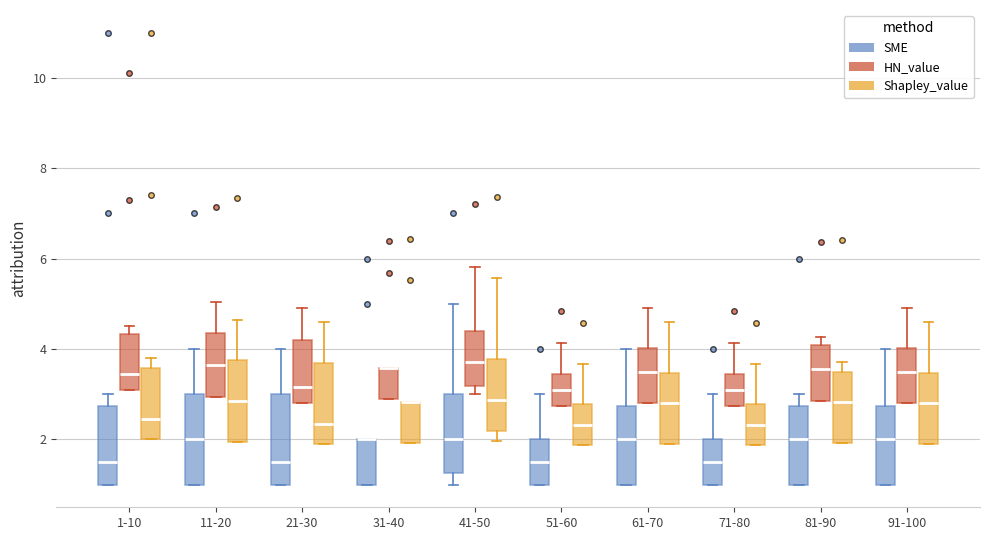

Reading left to right, read every box against the y-axis: the position of its median line, the range the box covers, and the ends of its whiskers. The values are not printed on the chart, so give them approximately, as read against the axis.

1-10 (SME): median 1.6, box 1.0 to 2.8, whiskers 1.0 to 3.0
1-10 (HN_value): median 3.4, box 3.2 to 4.4, whiskers 3.2 to 4.6
1-10 (Shapley_value): median 2.4, box 2.0 to 3.6, whiskers 2.0 to 3.8
11-20 (SME): median 2.0, box 1.0 to 3.0, whiskers 1.0 to 4.0
11-20 (HN_value): median 3.6, box 3.0 to 4.4, whiskers 3.0 to 5.0
11-20 (Shapley_value): median 2.8, box 2.0 to 3.8, whiskers 2.0 to 4.6
21-30 (SME): median 1.6, box 1.0 to 3.0, whiskers 1.0 to 4.0
21-30 (HN_value): median 3.2, box 2.8 to 4.2, whiskers 2.8 to 5.0
21-30 (Shapley_value): median 2.4, box 2.0 to 3.8, whiskers 2.0 to 4.6
31-40 (SME): median 2.0 (drawn on the box's upper edge), box 1.0 to 2.0, whiskers 1.0 to 2.0
31-40 (HN_value): median 3.6 (drawn on the box's upper edge), box 2.8 to 3.6, whiskers 2.8 to 3.6
31-40 (Shapley_value): median 2.8 (drawn on the box's upper edge), box 2.0 to 2.8, whiskers 2.0 to 2.8
41-50 (SME): median 2.0, box 1.2 to 3.0, whiskers 1.0 to 5.0
41-50 (HN_value): median 3.8, box 3.2 to 4.4, whiskers 3.0 to 5.8
41-50 (Shapley_value): median 2.8, box 2.2 to 3.8, whiskers 2.0 to 5.6
51-60 (SME): median 1.6, box 1.0 to 2.0, whiskers 1.0 to 3.0
51-60 (HN_value): median 3.0, box 2.8 to 3.4, whiskers 2.8 to 4.2
51-60 (Shapley_value): median 2.4, box 1.8 to 2.8, whiskers 1.8 to 3.6
61-70 (SME): median 2.0, box 1.0 to 2.8, whiskers 1.0 to 4.0
61-70 (HN_value): median 3.6, box 2.8 to 4.0, whiskers 2.8 to 5.0
61-70 (Shapley_value): median 2.8, box 2.0 to 3.4, whiskers 2.0 to 4.6
71-80 (SME): median 1.6, box 1.0 to 2.0, whiskers 1.0 to 3.0
71-80 (HN_value): median 3.0, box 2.8 to 3.4, whiskers 2.8 to 4.2
71-80 (Shapley_value): median 2.4, box 1.8 to 2.8, whiskers 1.8 to 3.6
81-90 (SME): median 2.0, box 1.0 to 2.8, whiskers 1.0 to 3.0
81-90 (HN_value): median 3.6, box 2.8 to 4.0, whiskers 2.8 to 4.2
81-90 (Shapley_value): median 2.8, box 2.0 to 3.4, whiskers 2.0 to 3.8
91-100 (SME): median 2.0, box 1.0 to 2.8, whiskers 1.0 to 4.0
91-100 (HN_value): median 3.6, box 2.8 to 4.0, whiskers 2.8 to 5.0
91-100 (Shapley_value): median 2.8, box 2.0 to 3.4, whiskers 2.0 to 4.6